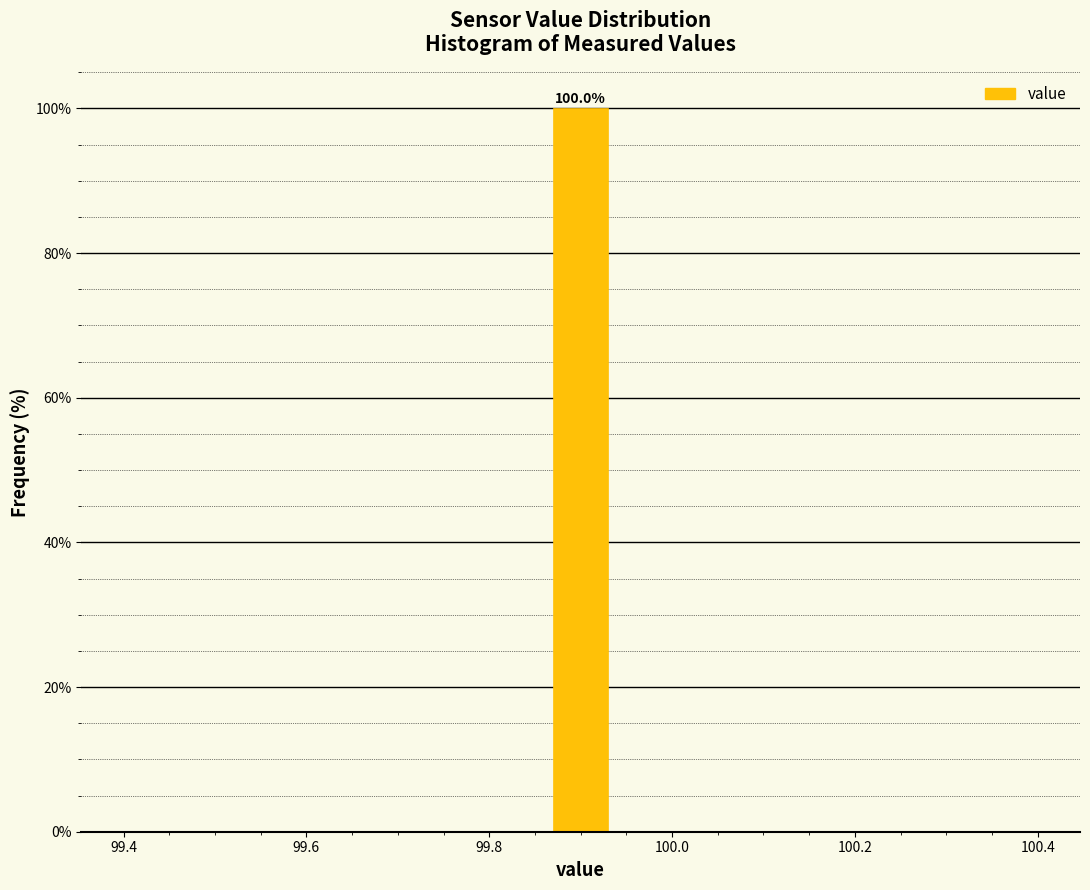

Around what value on the x-axis is the tallest bar? Give the approximate position of its centre, as read against the axis.

99.90